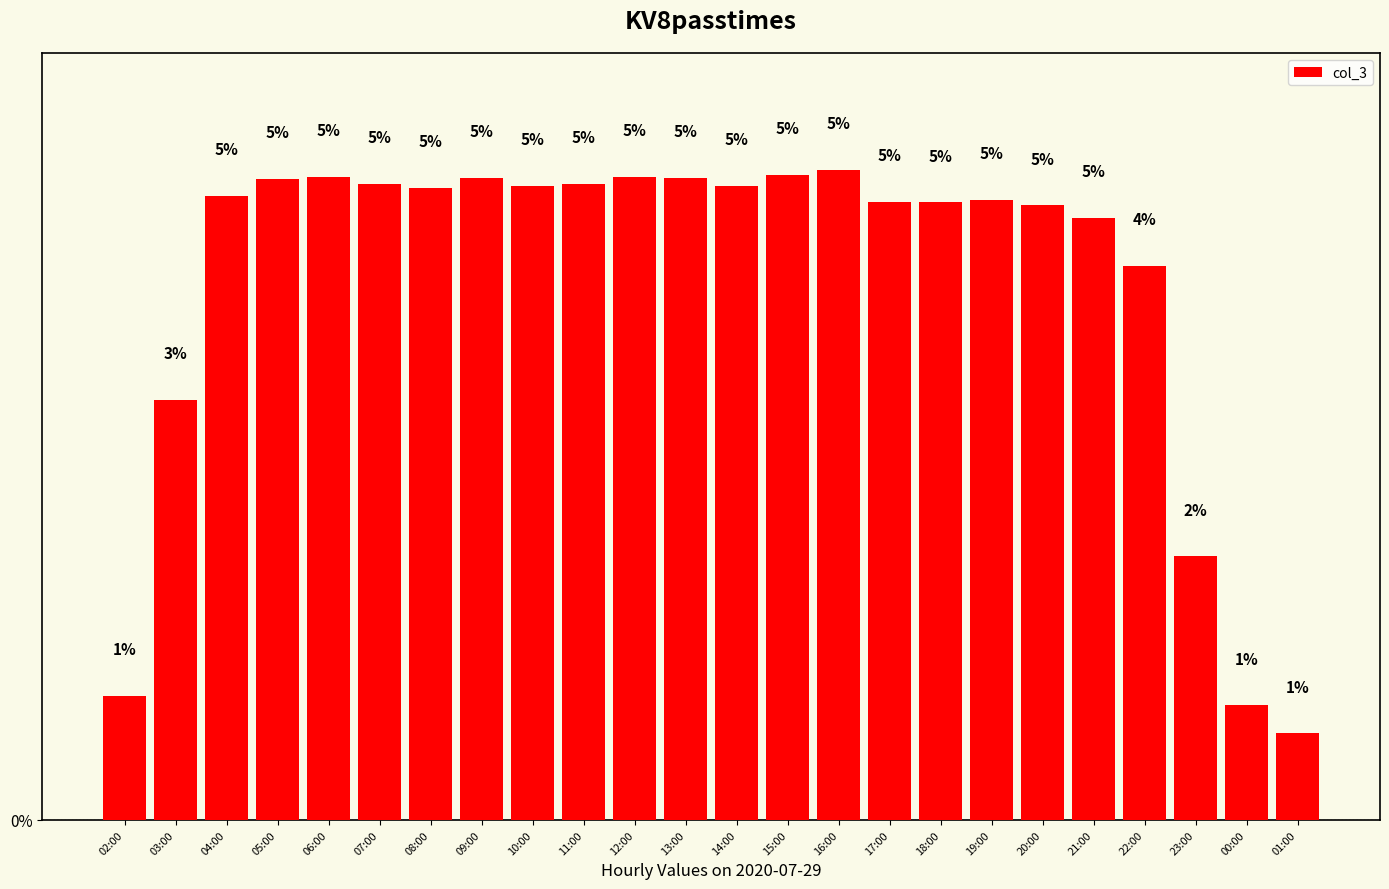

What is the maximum value shown in the chart?

5.0